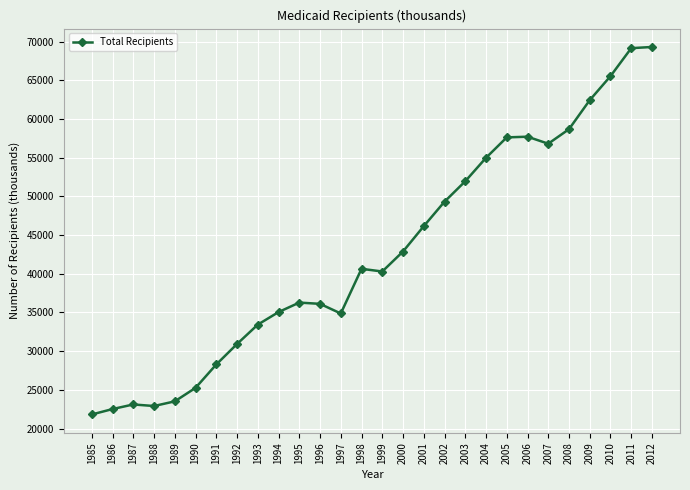

True or false: the data shows 20387 at 2011.

False